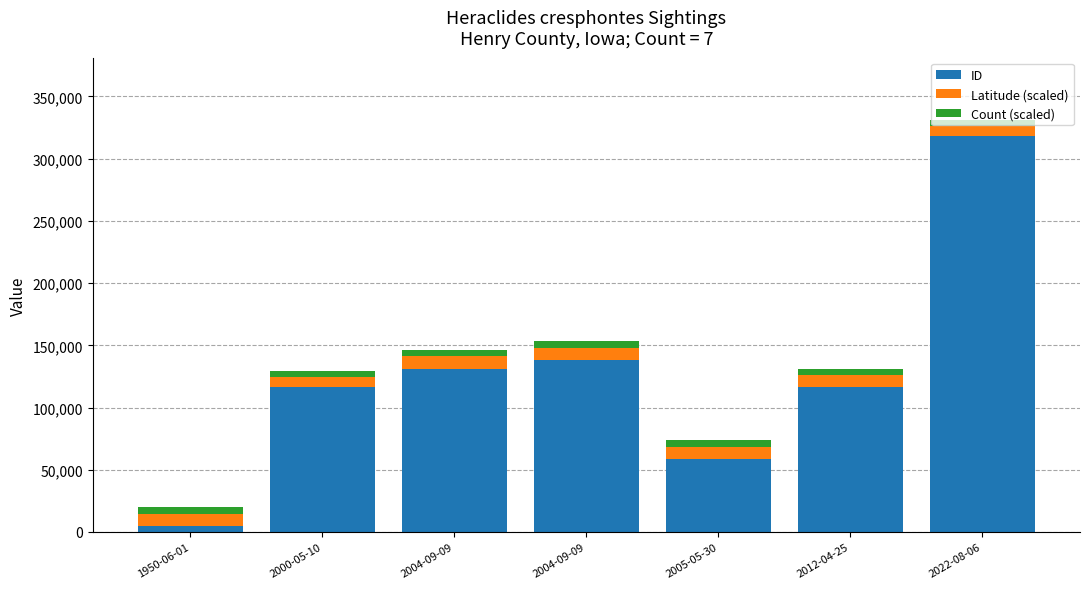

Which series changed the most between 1950-06-01 and 2000-05-10?

ID